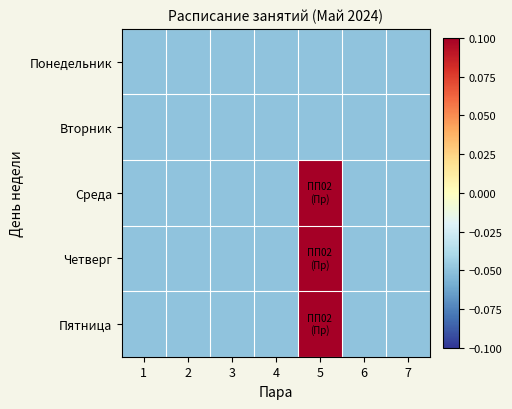

What is the smallest value displayed?

-0.1